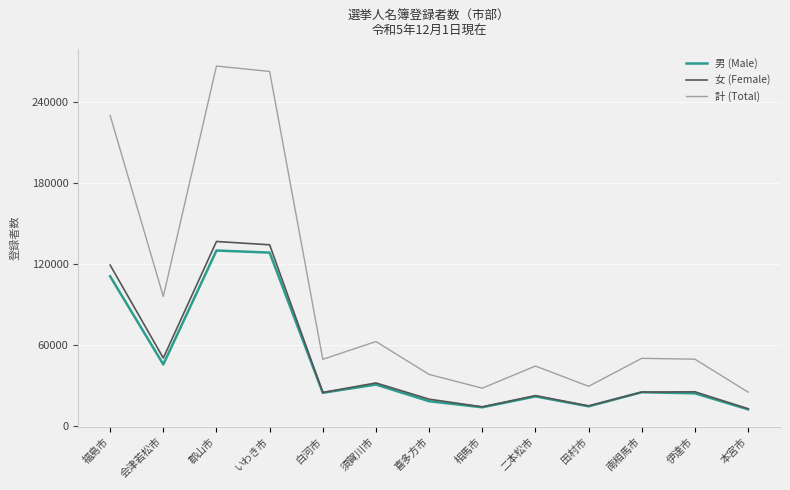

Which series has the largest total across all categories?

計 (Total)